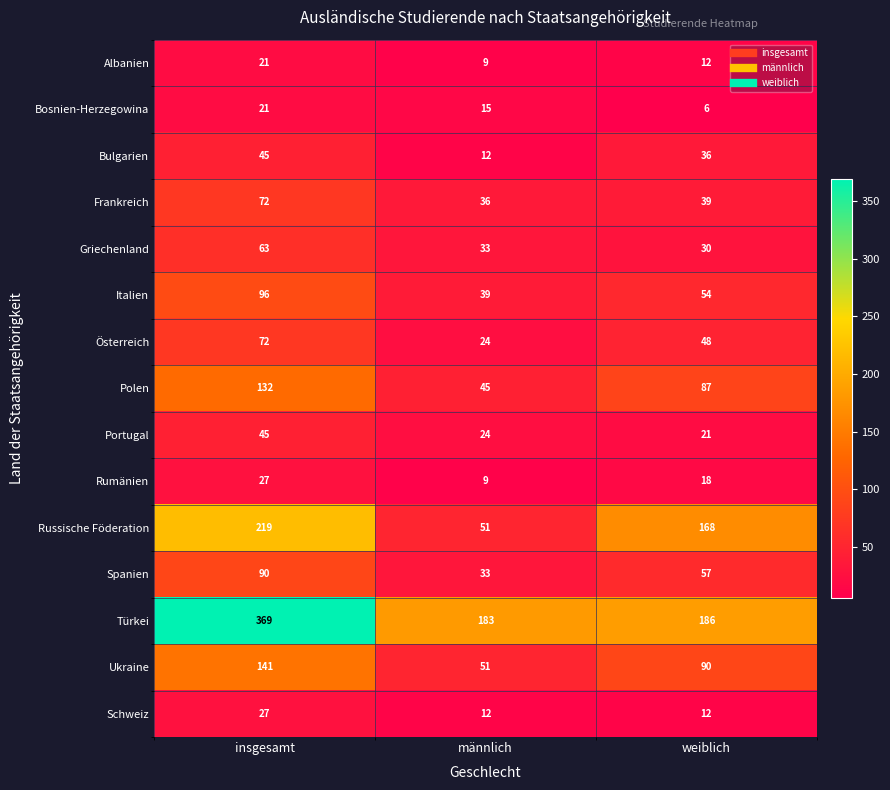

What is the difference between the Polen values at insgesamt and weiblich?

45